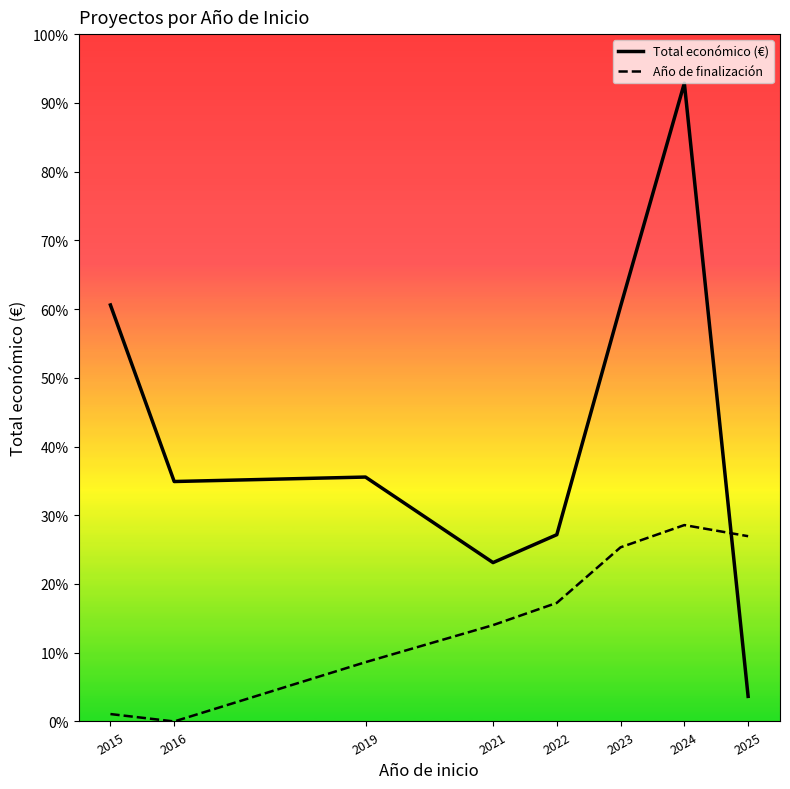

True or false: Total económico (€) and Año de finalización intersect in this chart.

True